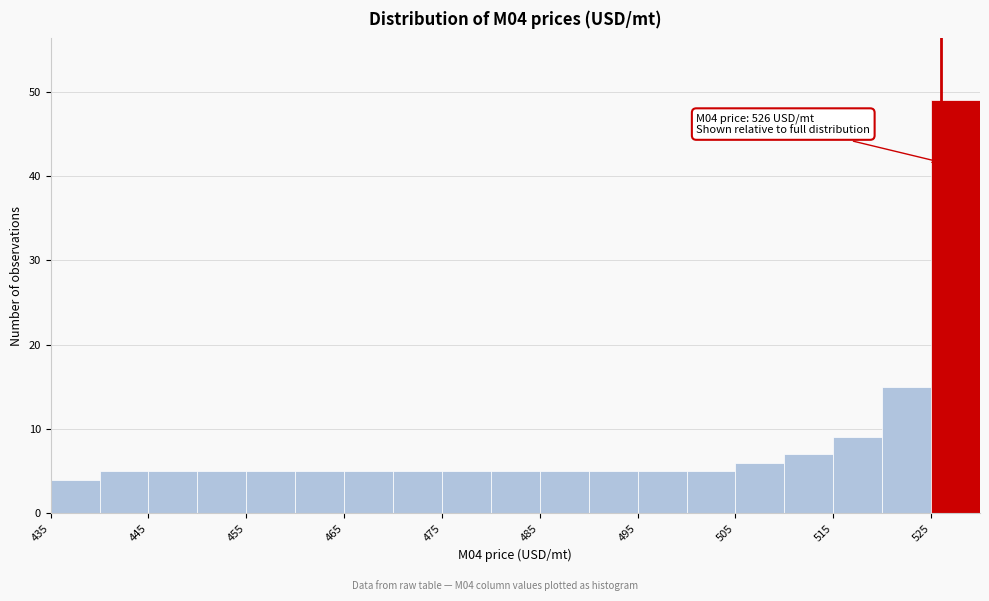

Over which range of the x-axis is the bar tallest?

525 to 530